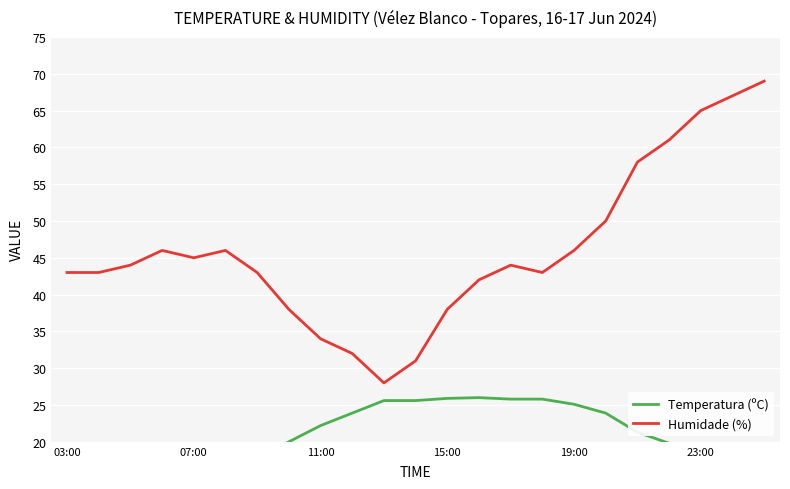

At how many categories does at least one series exceed 18?

23